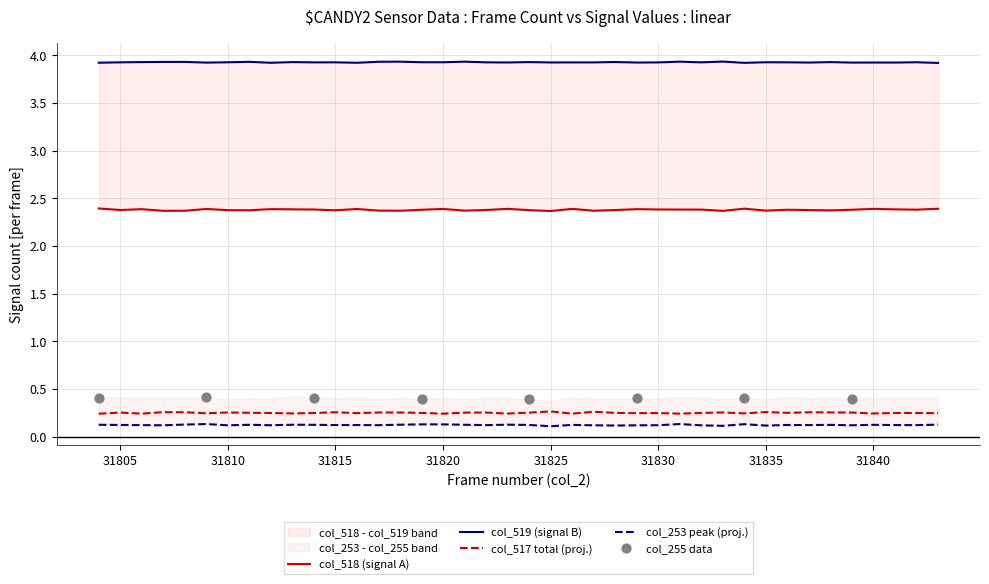

Which series has the largest total across all categories?

col_519